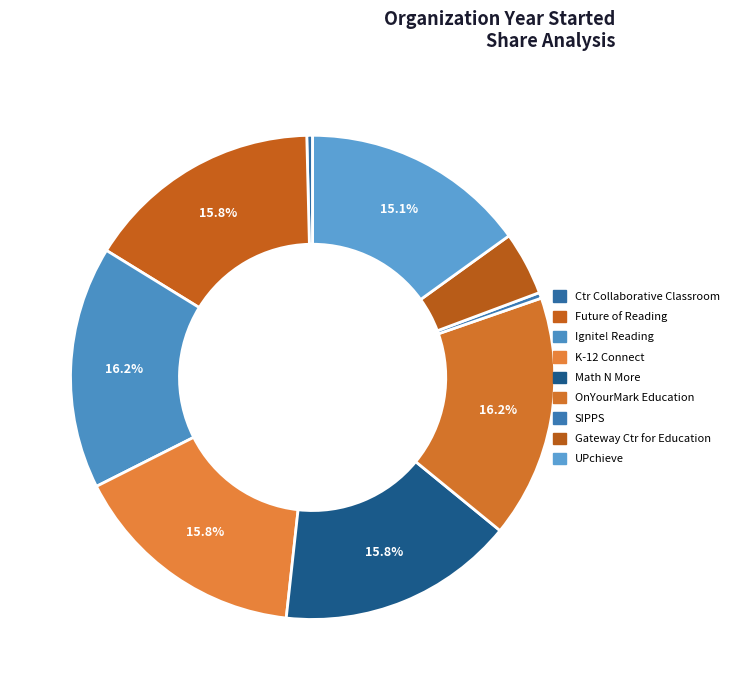

Is there any slice that represents more than half of the pie?

No